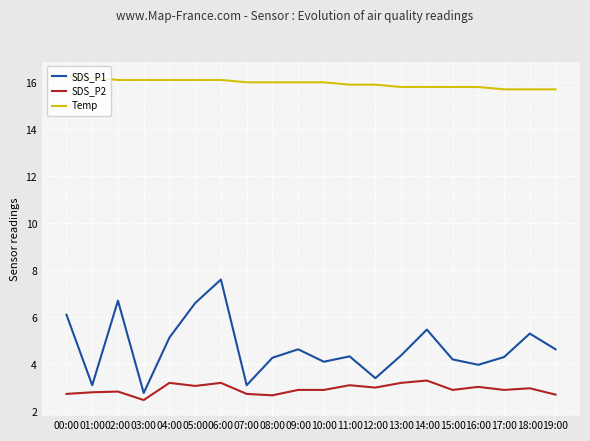

Read the Temp value at 11:00.

15.9